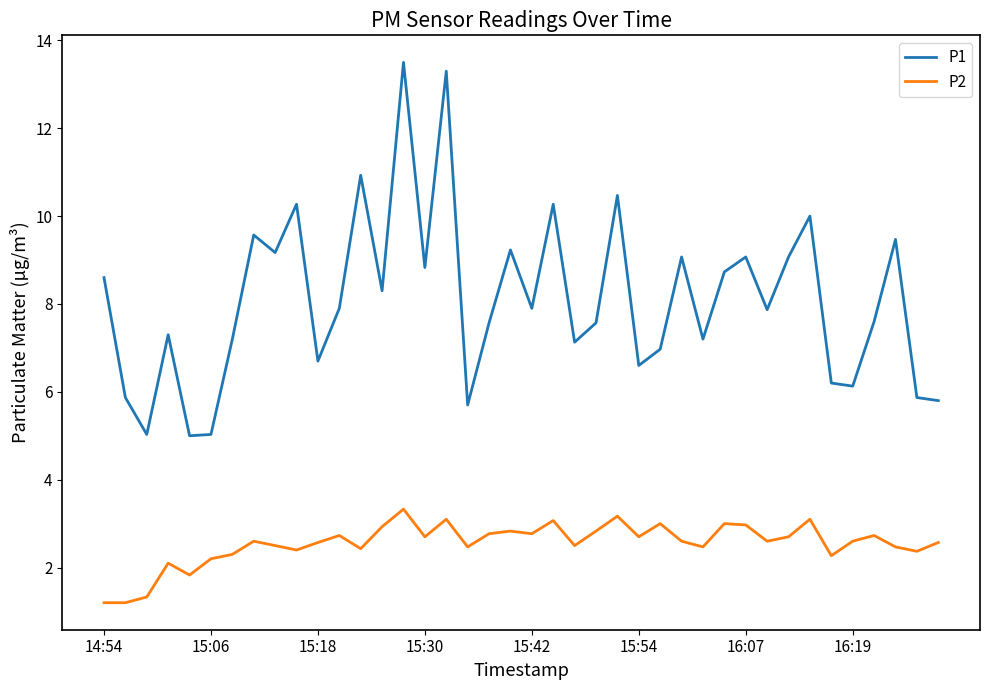

List the series in order of their peak value, lowest first.

P2, P1